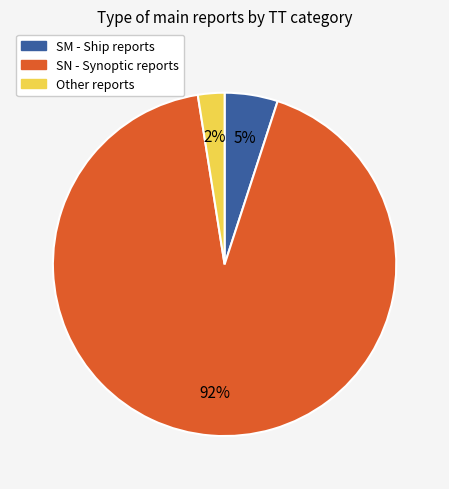

How many segments does this pie chart have?

3